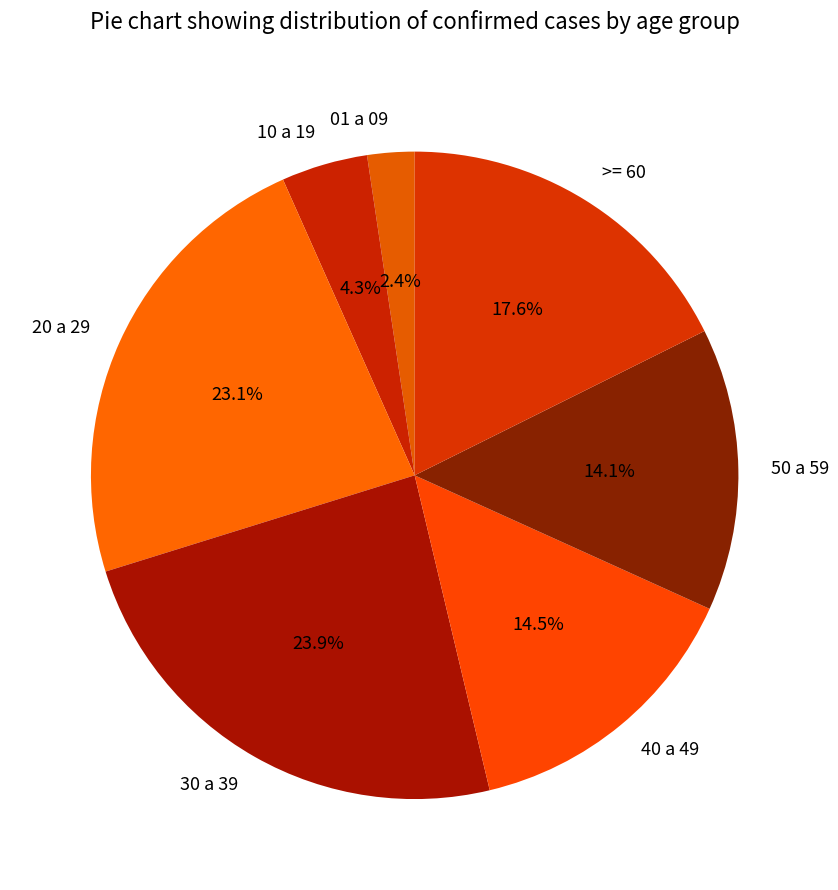

To the nearest percent, what portion does >= 60 represent?

18%